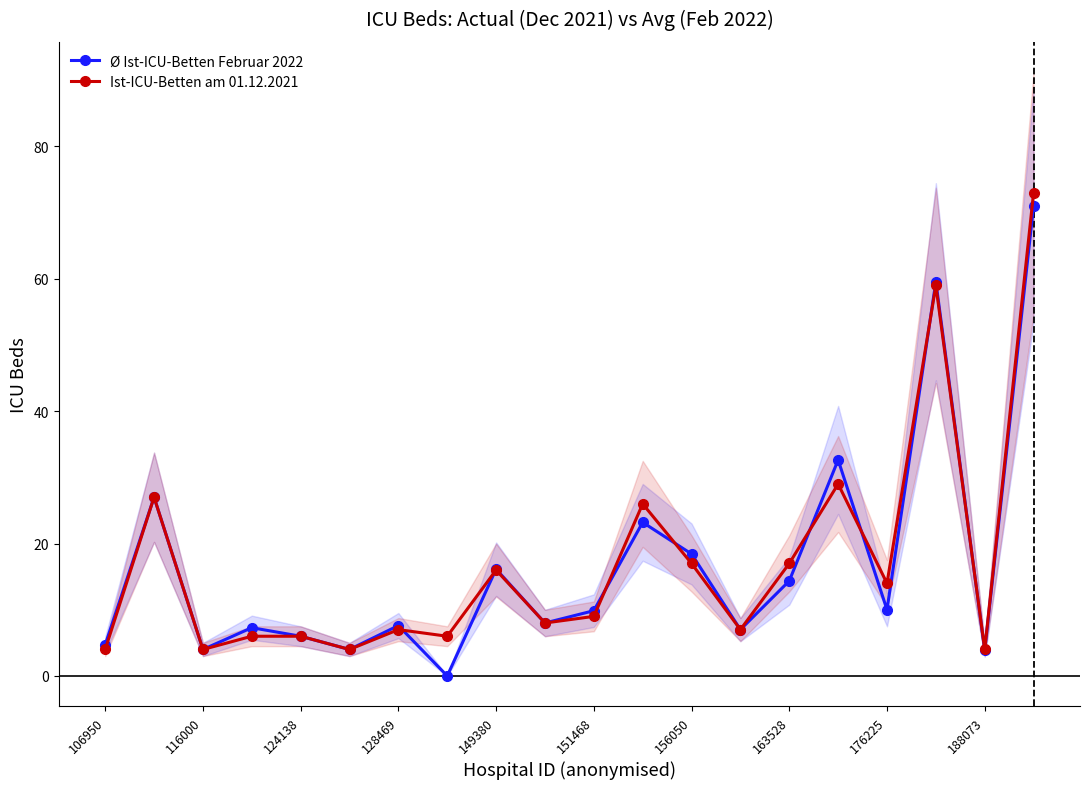

How many data points does each series have?

20